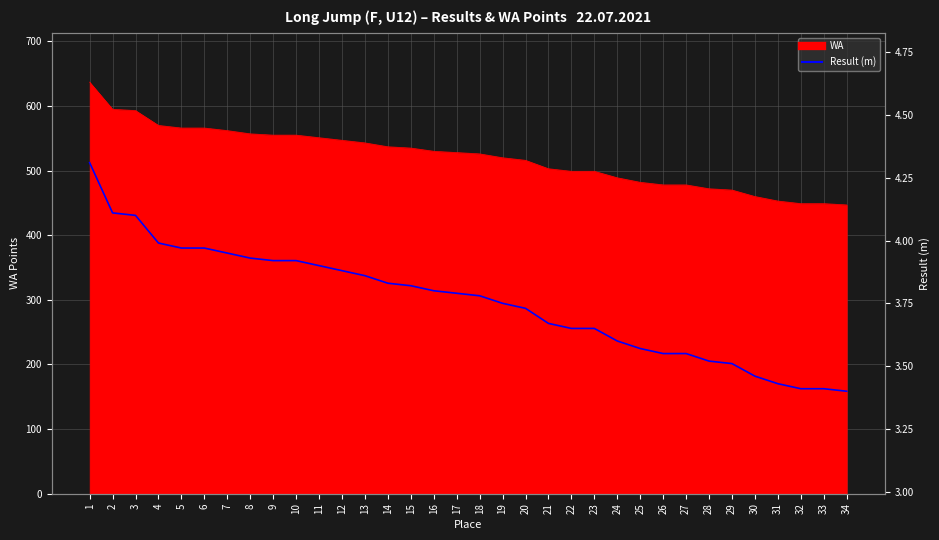

Which has a higher value, 14 or 22?

14